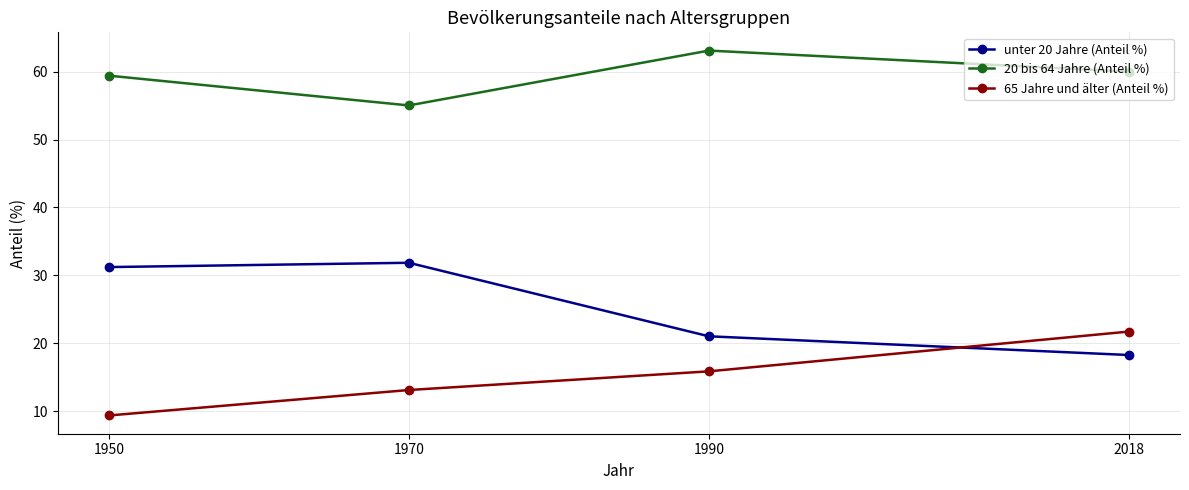

After their last crossing, which series has the higher values: 65 Jahre und älter (Anteil %) or unter 20 Jahre (Anteil %)?

65 Jahre und älter (Anteil %)